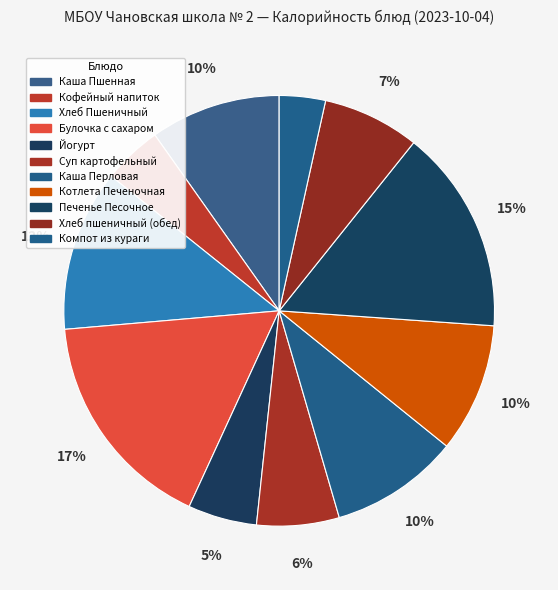

How much of the chart is everything except Компот из кураги?

96.5%